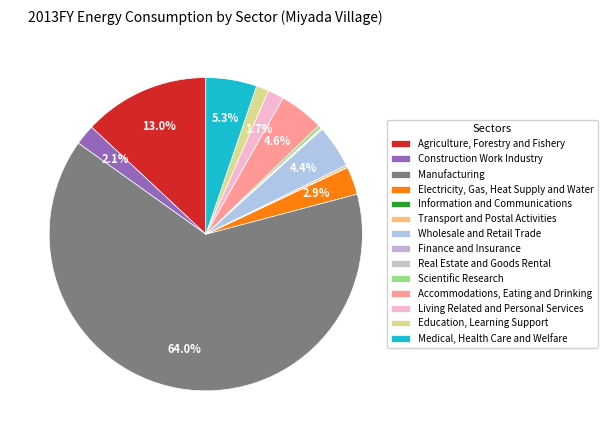

What percentage do Finance and Insurance and Living Related and Personal Services together represent?

1.8%